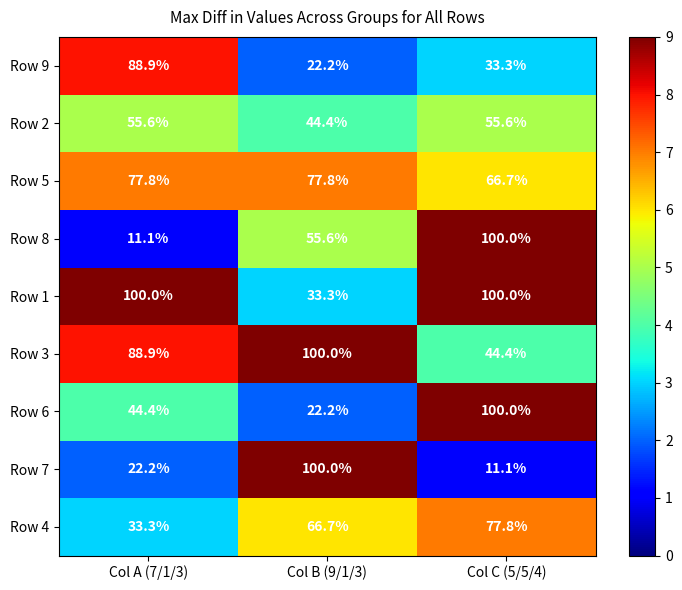

Where is Row 8 nearest to the value 55?

Col B (9/1/3)